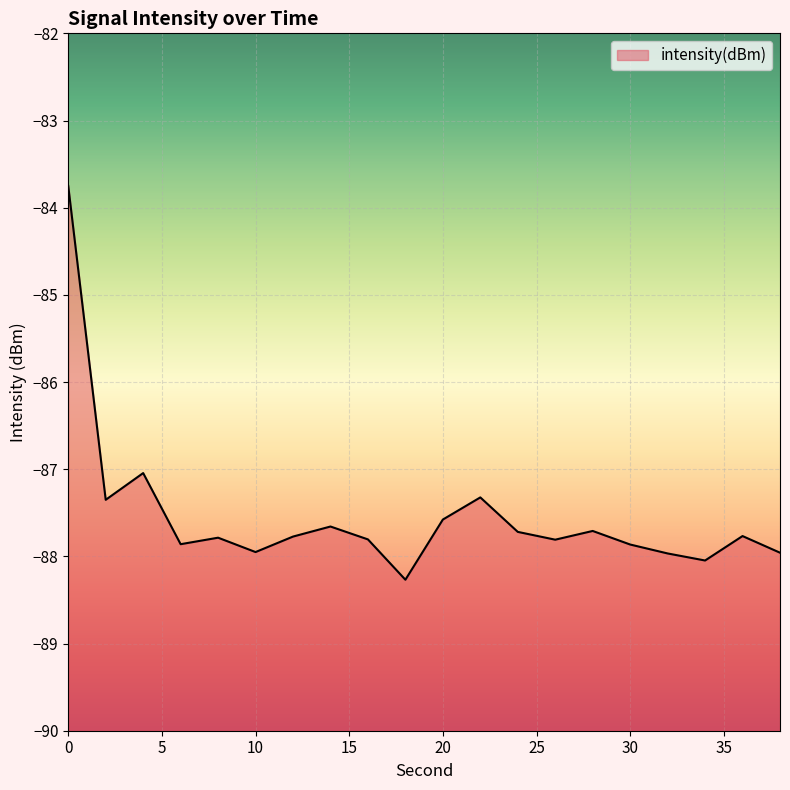

What is the minimum value shown in the chart?

-88.3